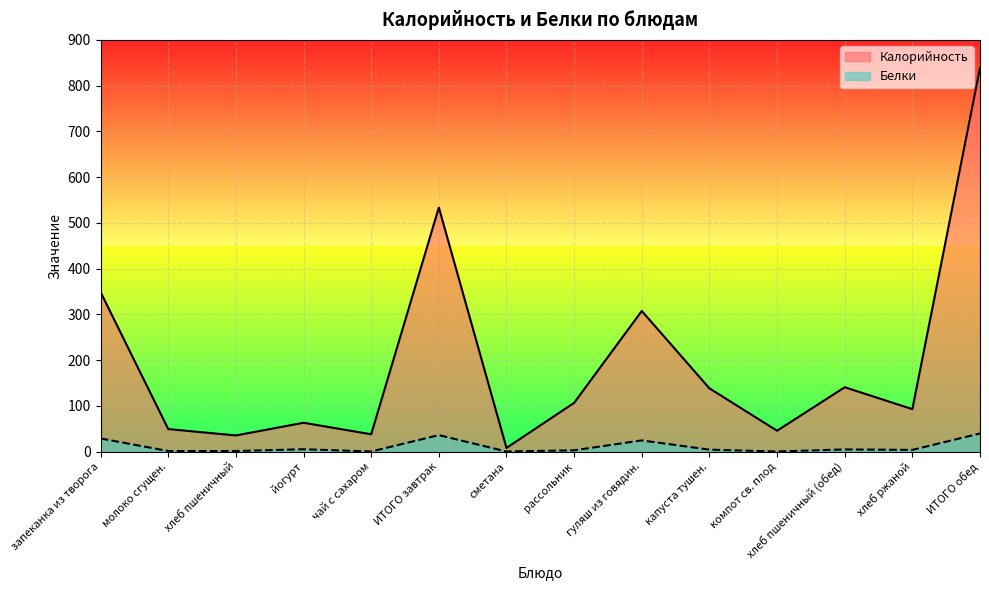

Is the value of Калорийность at хлеб пшеничный greater than the value of Белки at компот св. плод?

Yes